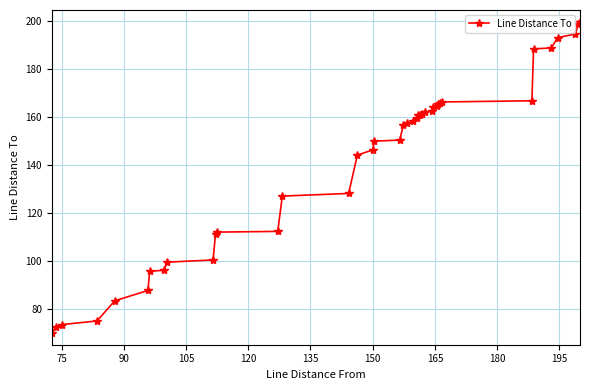

What is the sum of all values?

5633.1